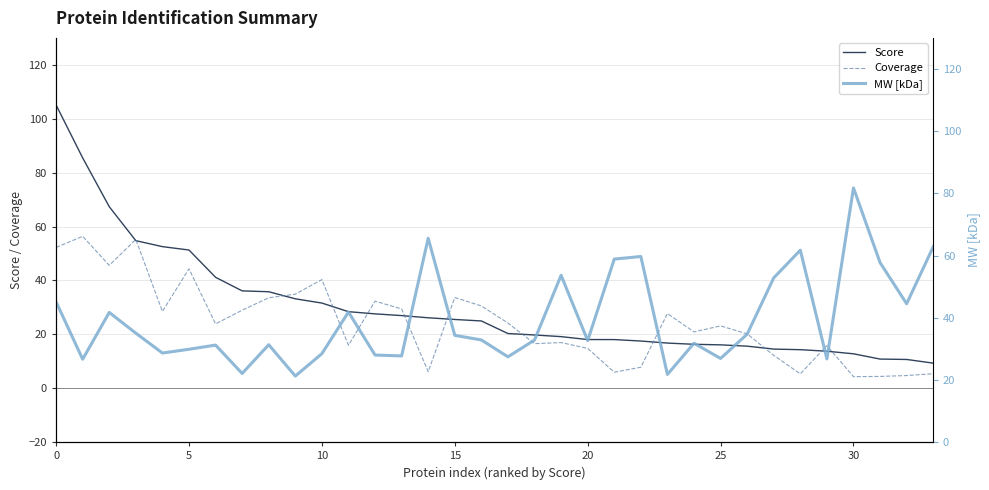

How many categories are shown in the chart?

34